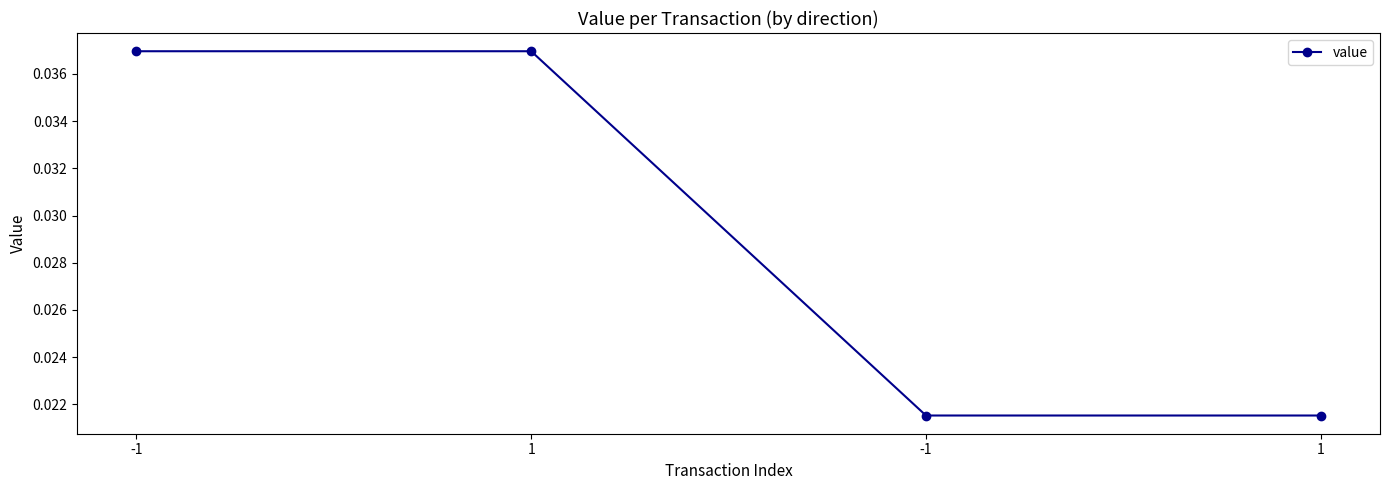

List the labels in order of value, largest first.

-1, 1, -1, 1